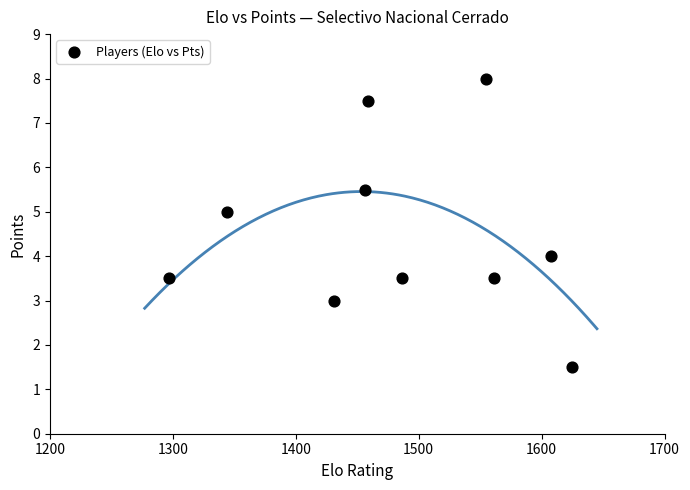

What is the average Y value?

4.5